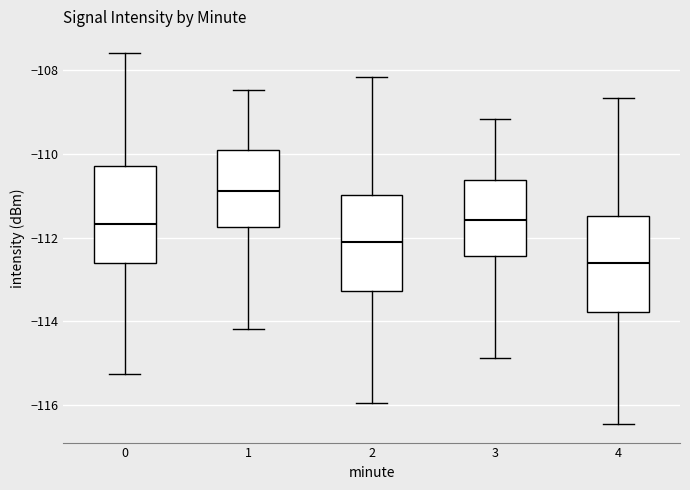

Reading left to right, transcribe this box plot: for each box, give where its median line is, the range the box spans, and where its two whiskers end, as read against the y-axis. The values are not printed on the chart, so give them approximately, as read against the axis.

0: median -111.6, box -112.6 to -110.2, whiskers -115.2 to -107.6
1: median -110.8, box -111.8 to -110.0, whiskers -114.2 to -108.4
2: median -112.0, box -113.2 to -111.0, whiskers -116.0 to -108.2
3: median -111.6, box -112.4 to -110.6, whiskers -114.8 to -109.2
4: median -112.6, box -113.8 to -111.4, whiskers -116.4 to -108.6